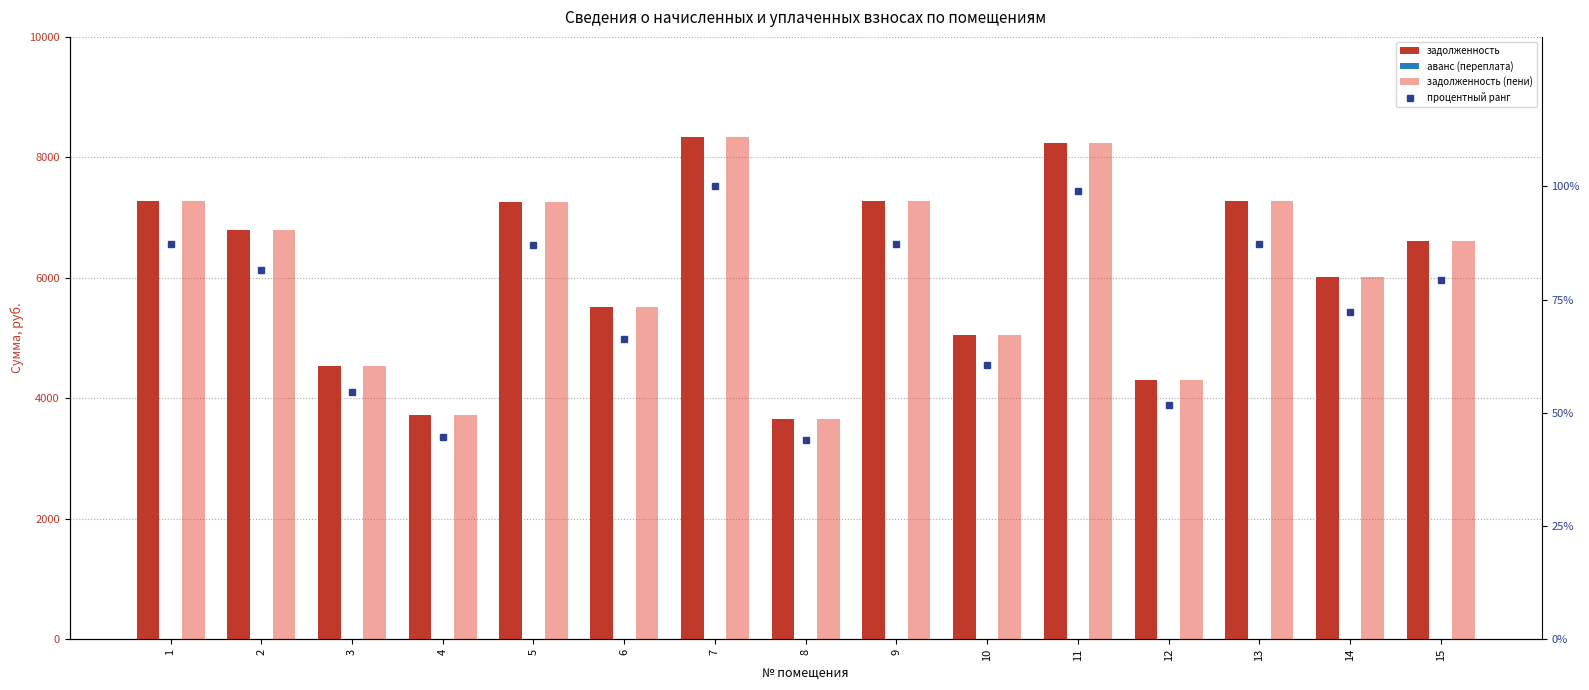

What are all the series names shown in the legend?

задолженность, аванс (переплата), задолженность (пени), процентный ранг